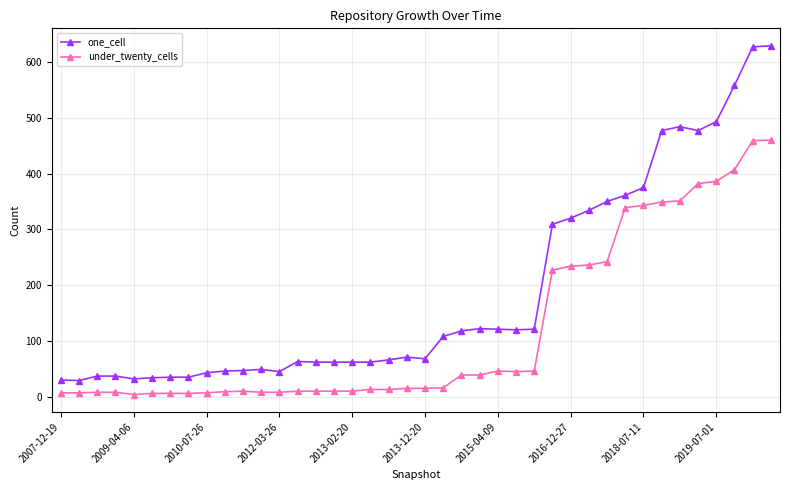

Rank the series by their maximum value, from lowest to highest.

under_twenty_cells, one_cell